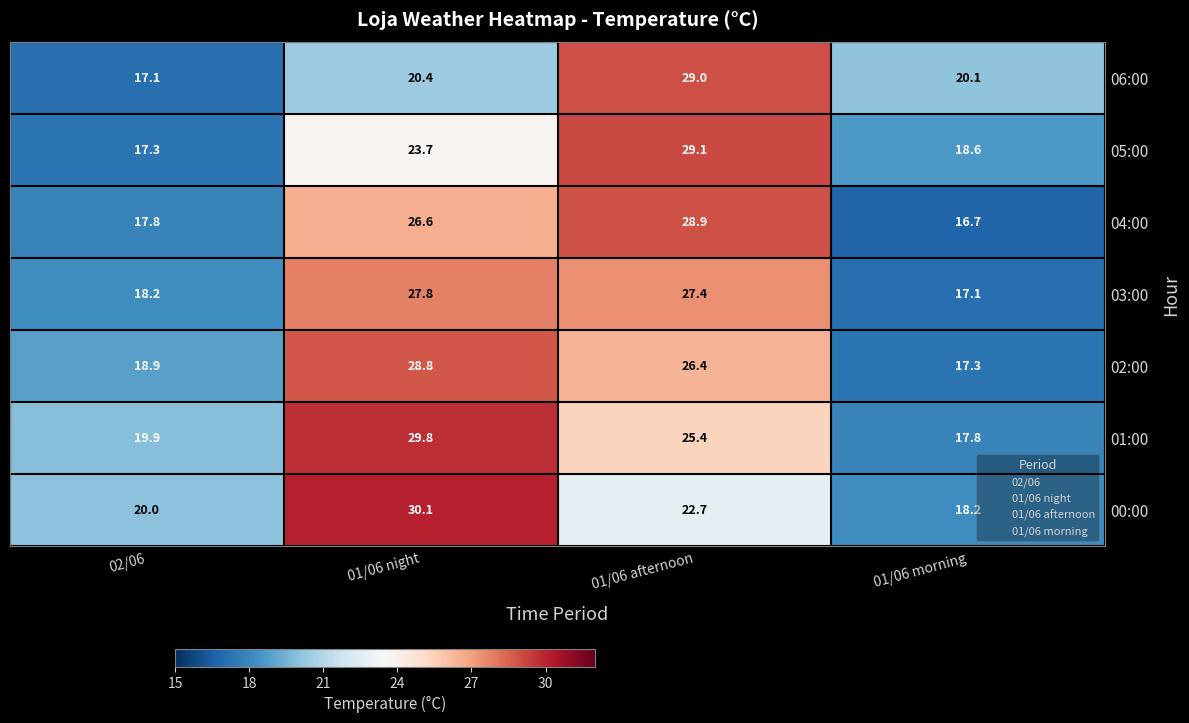

The 01:00 series shows 25.4 at 01/06 afternoon. True or false?

True